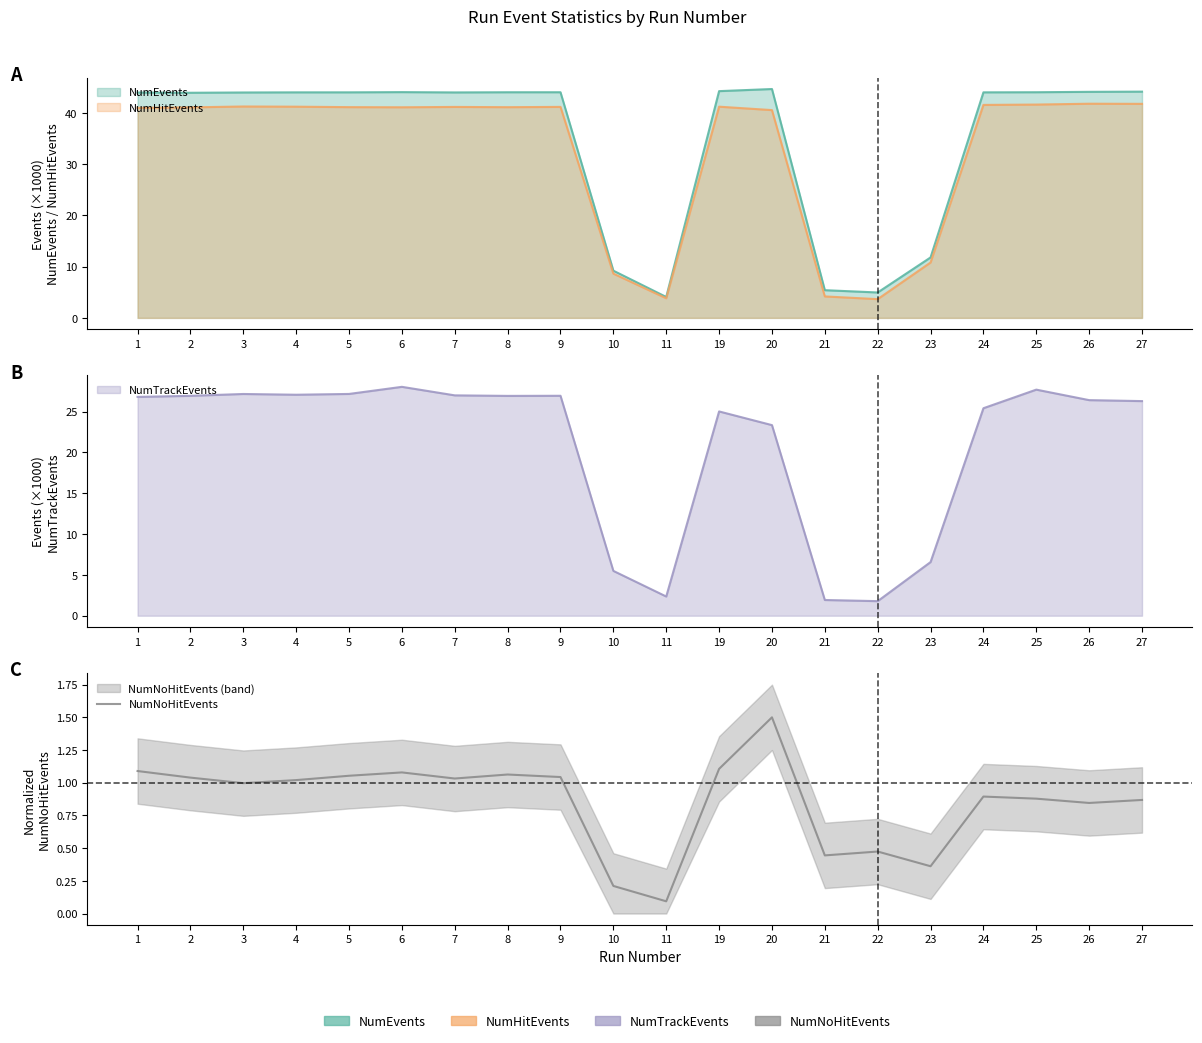

Rank the categories by value from lowest to highest.

11, 10, 23, 21, 22, 26, 27, 25, 24, 3, 4, 7, 2, 9, 5, 8, 6, 1, 19, 20